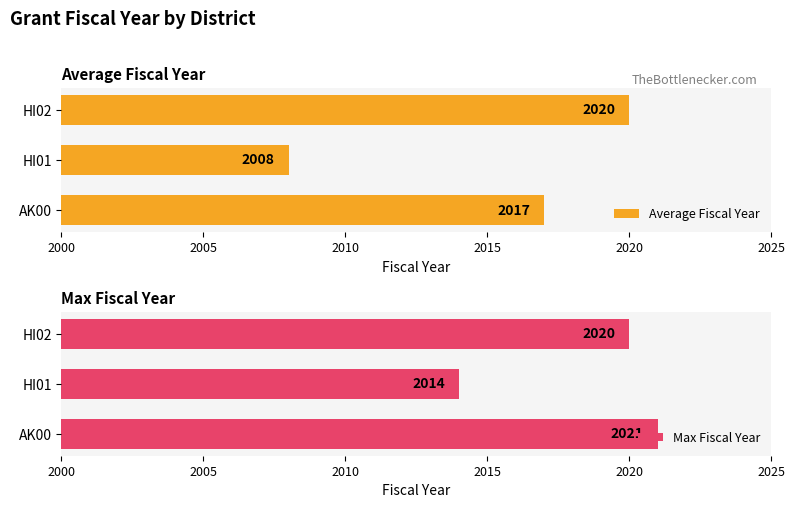

Reading right to left, what are all the values shown in this chart?

Average Fiscal Year: 2010=2020	2005=2008	2000=2017
Max Fiscal Year: 2010=2020	2005=2014	2000=2021